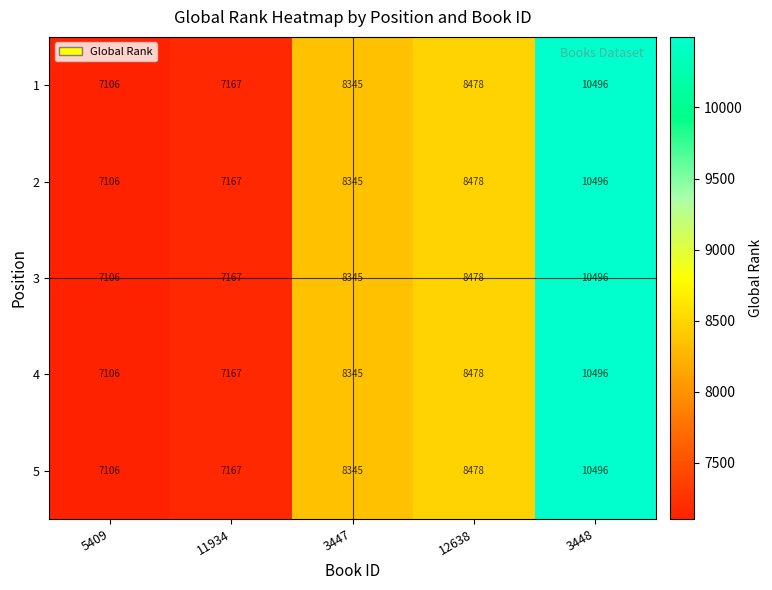

The 2 series shows 10496 at 3448. True or false?

True